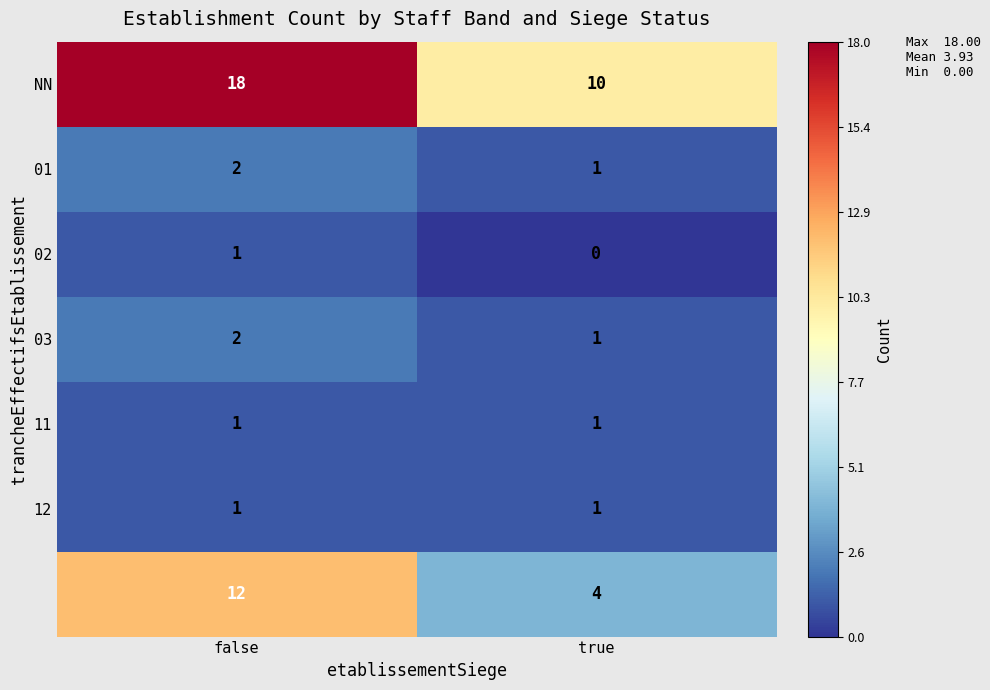

What is the spread (max minus min) of values at false?

17